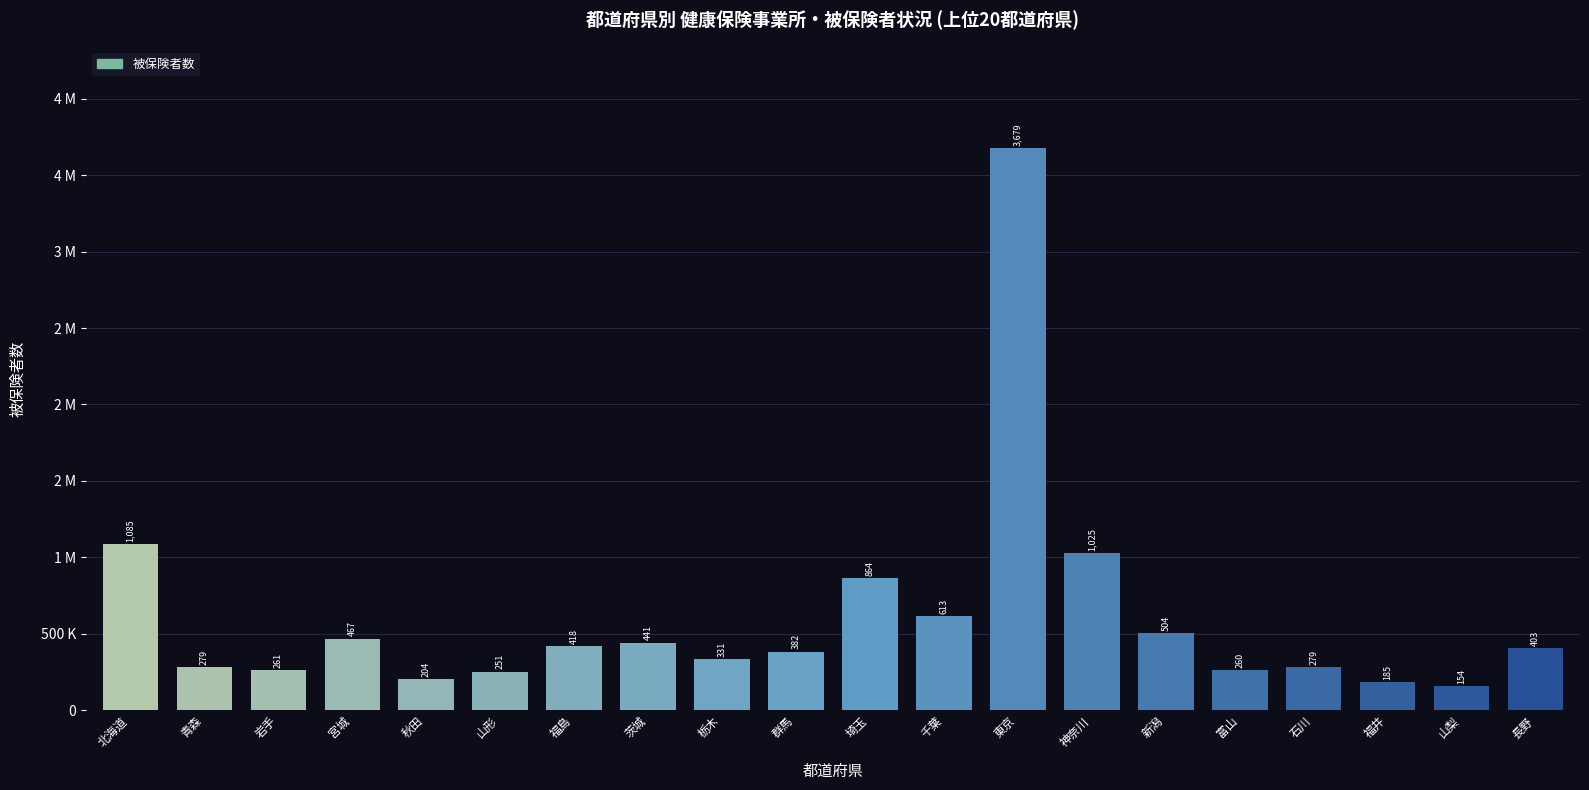

Does the chart contain any negative values?

No